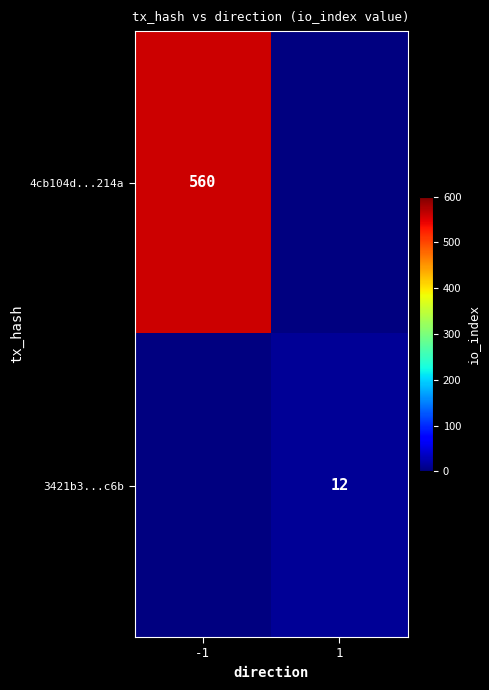

The value of 3421b3...c6b at 1 is 3. True or false?

False